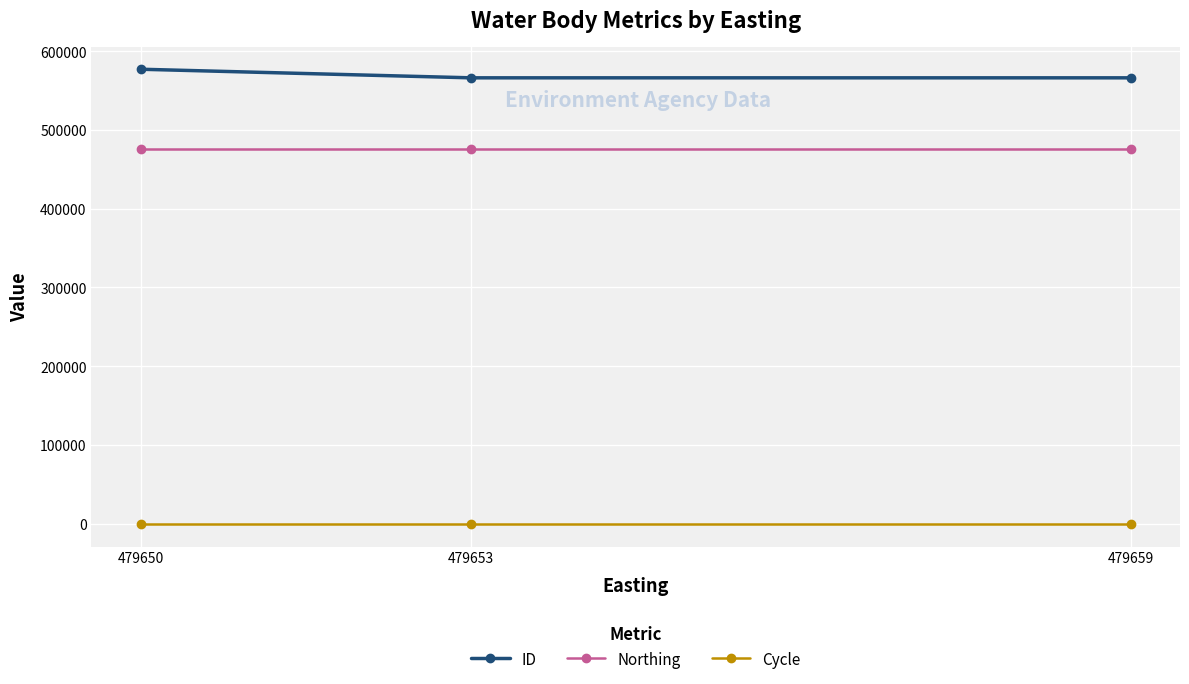

Is it true that Northing equals 475354 at 479659?

True